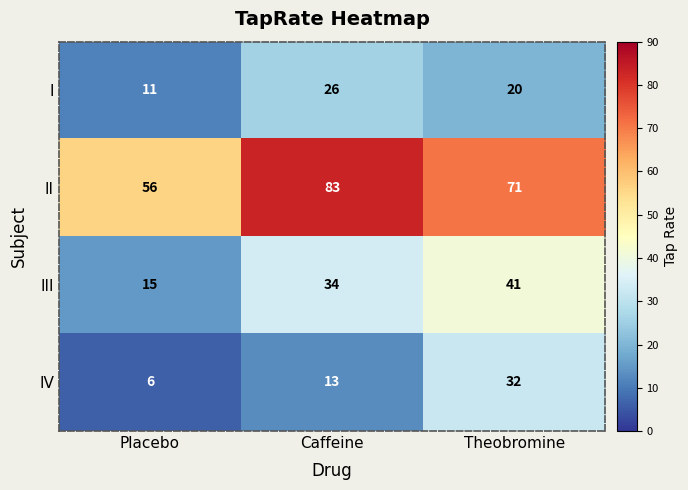

True or false: III has a value of 4 at Placebo.

False